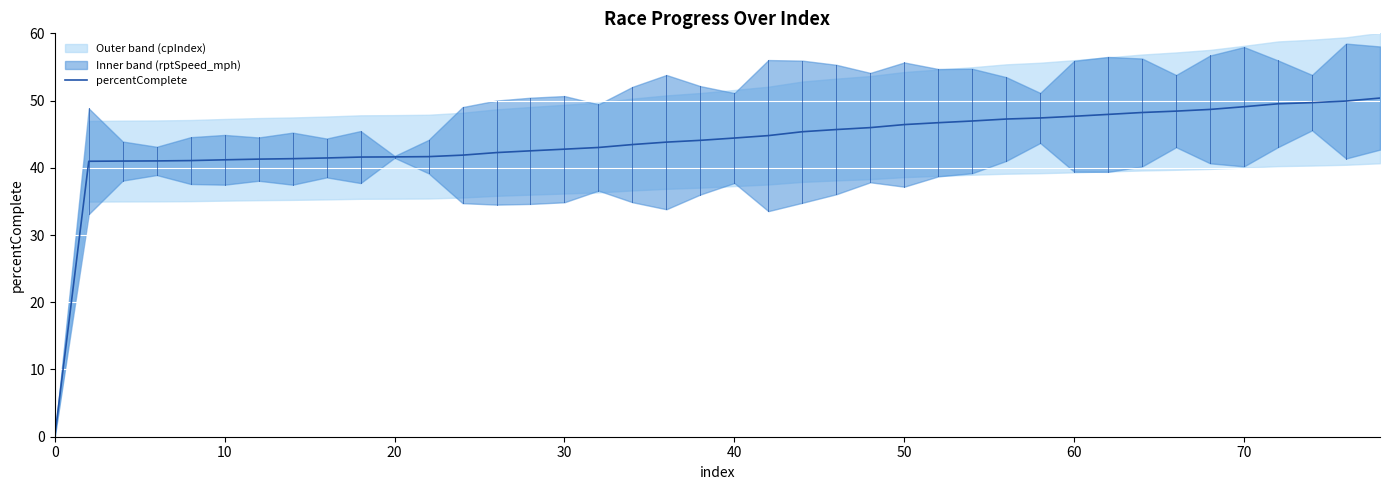

Is it true that the value at 70 is 61.9?

False